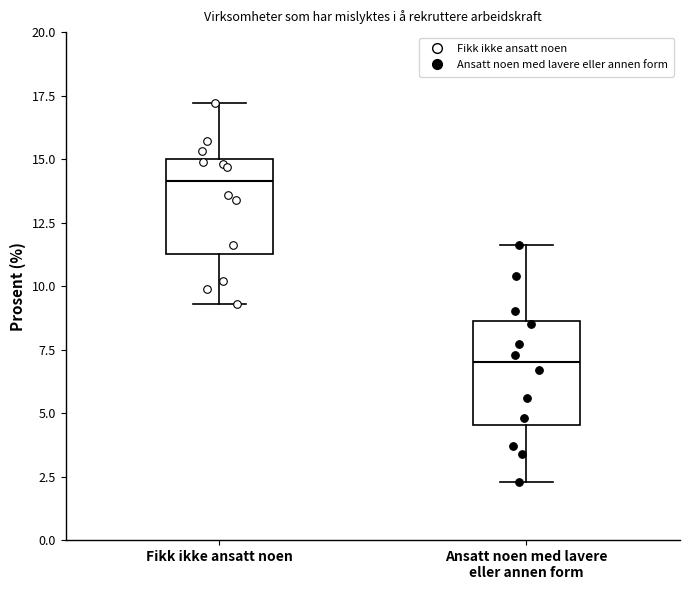

Where does the lower whisker of the box for Fikk ikke ansatt noen end on the y-axis? The values are not printed on the chart, so give them approximately, as read against the axis.

9.5